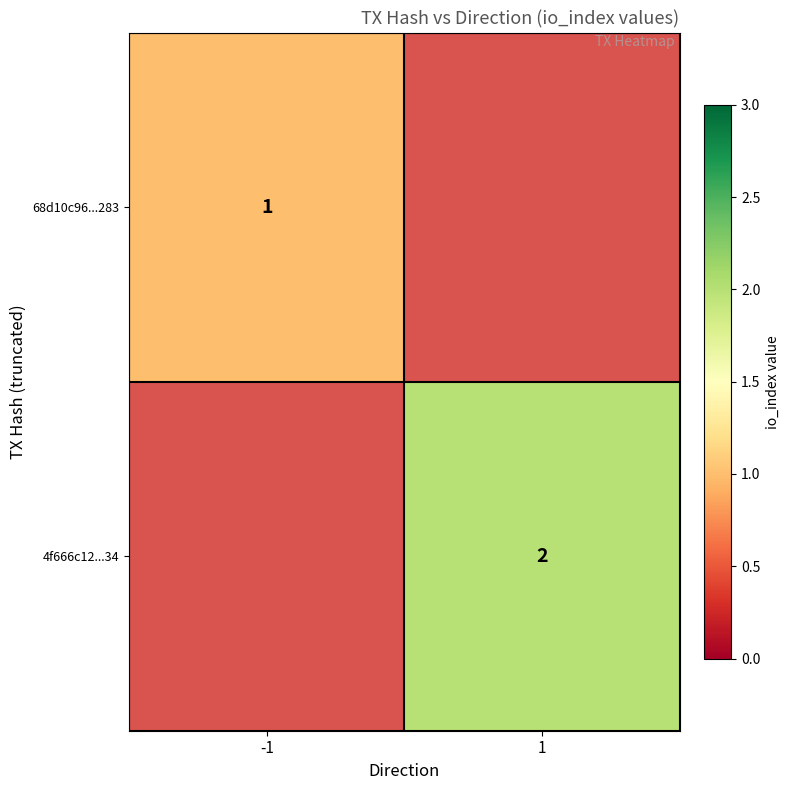

True or false: 4f666c12...34 has a value of 2 at 1.

True